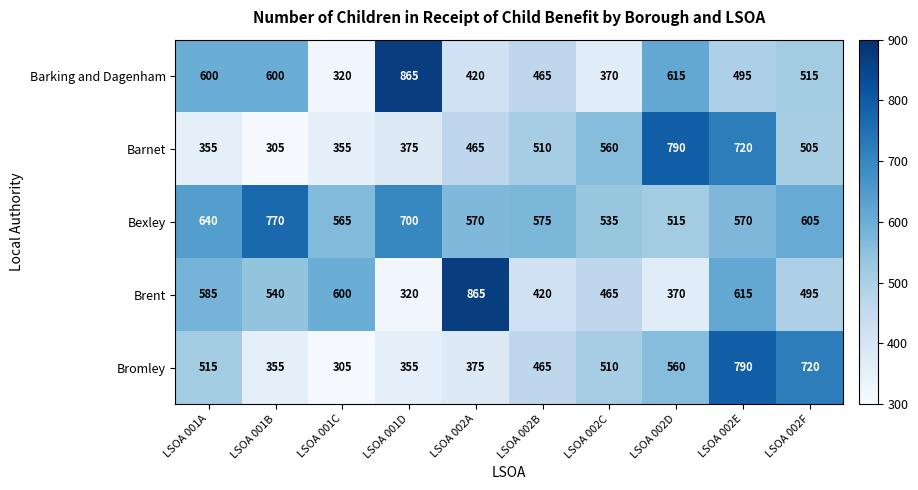

At which label is Bromley closest to 547?

LSOA 002D